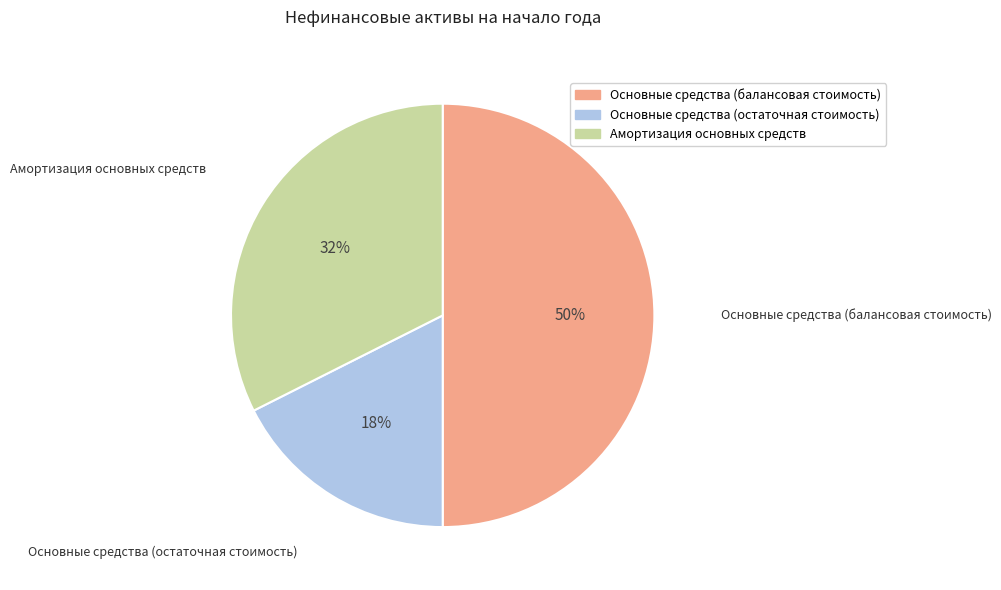

How many slices are in this pie chart?

3